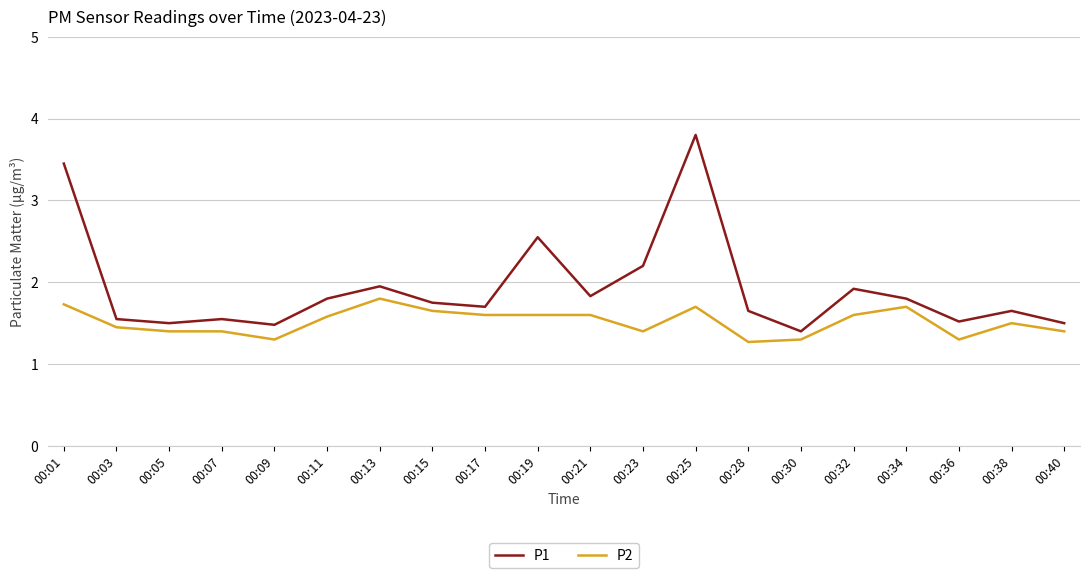

Rank the series by their maximum value, from lowest to highest.

P2, P1